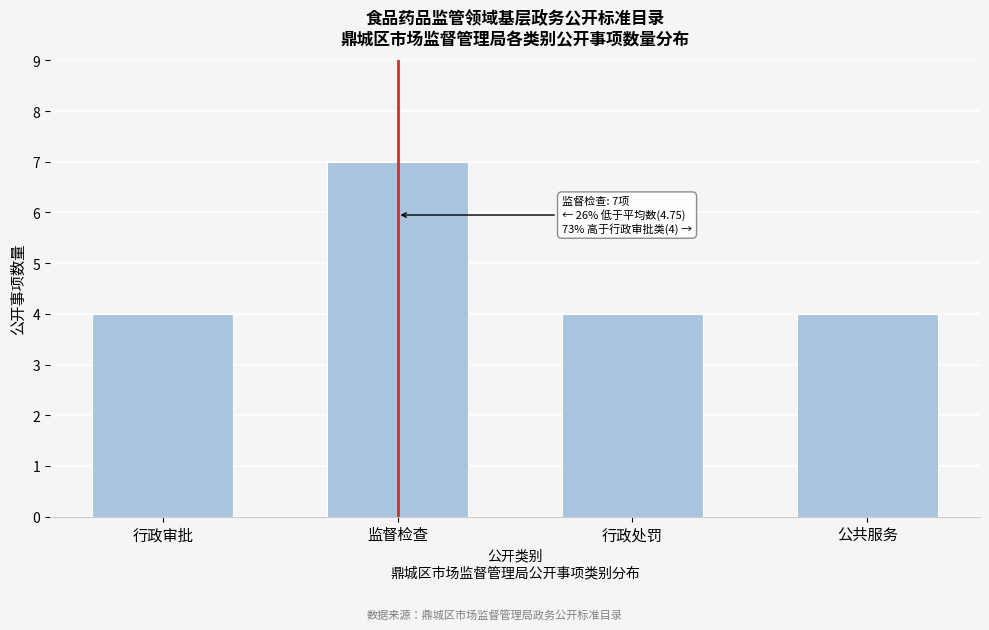

Reading left to right, transcribe all the data shown in this chart.

行政审批=4	监督检查=7	行政处罚=4	公共服务=4